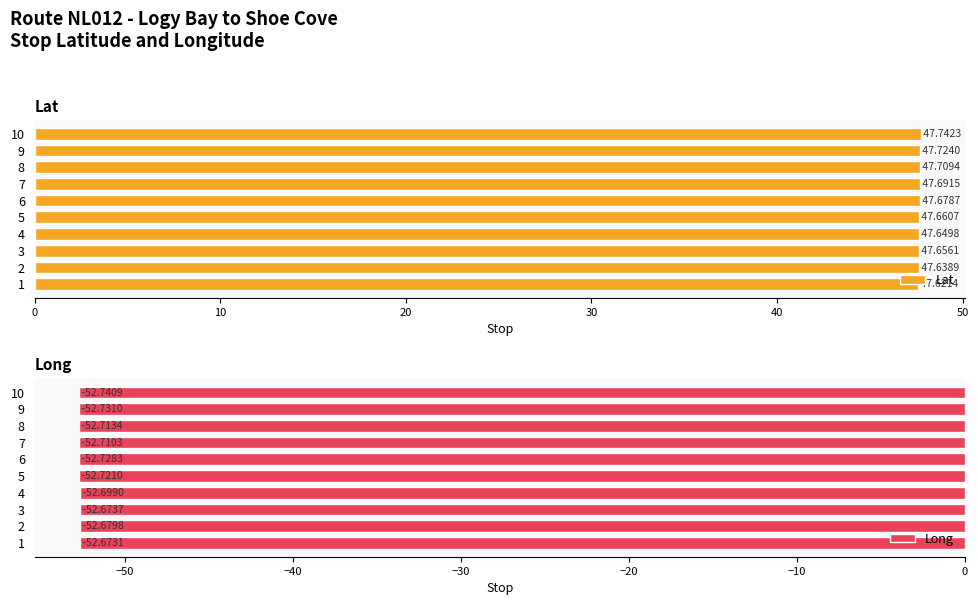

How many groups of bars are there?

10